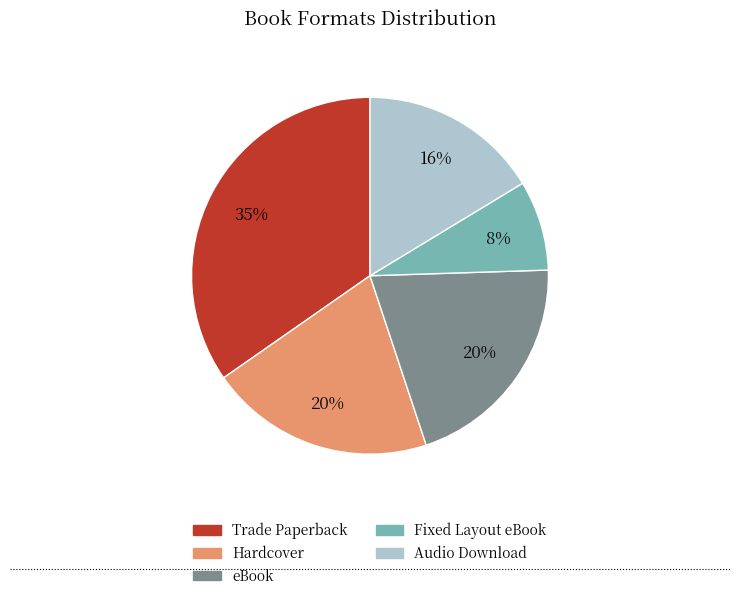

Is it true that Fixed Layout eBook is 19% of the pie?

False